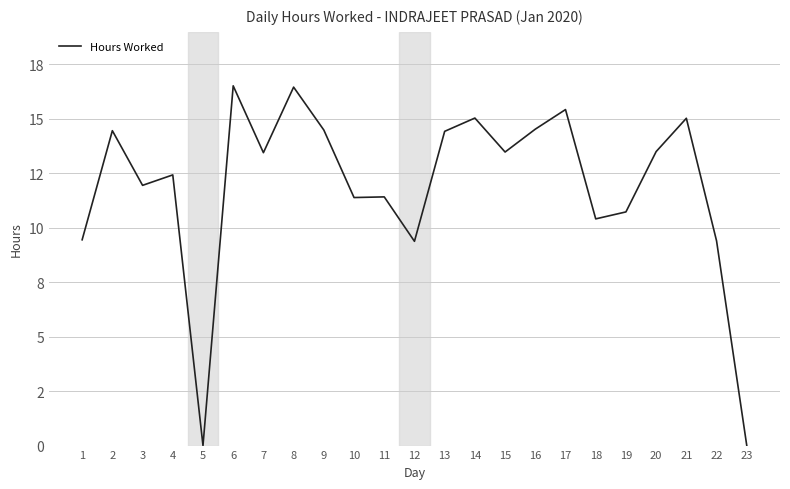

How many points are lower than both their immediate neighbors (excluding endpoints)?

7